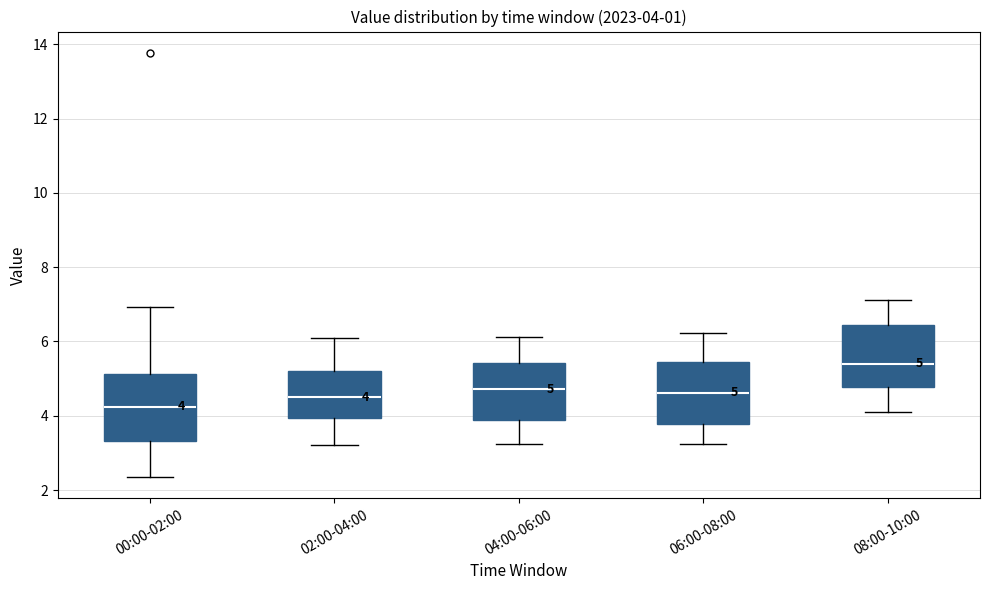

Which box has the highest median line?

08:00-10:00